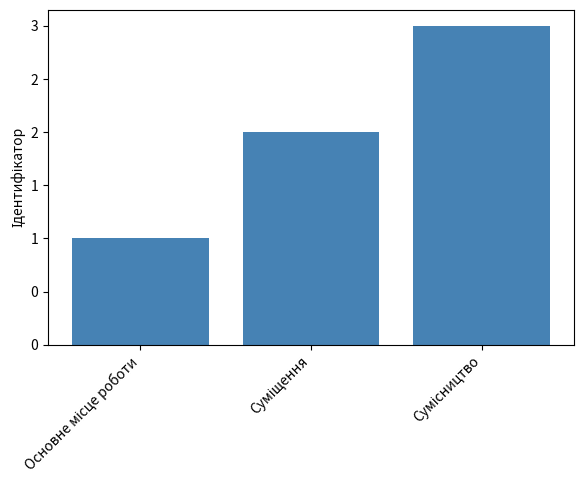

Are the bars horizontal?

No